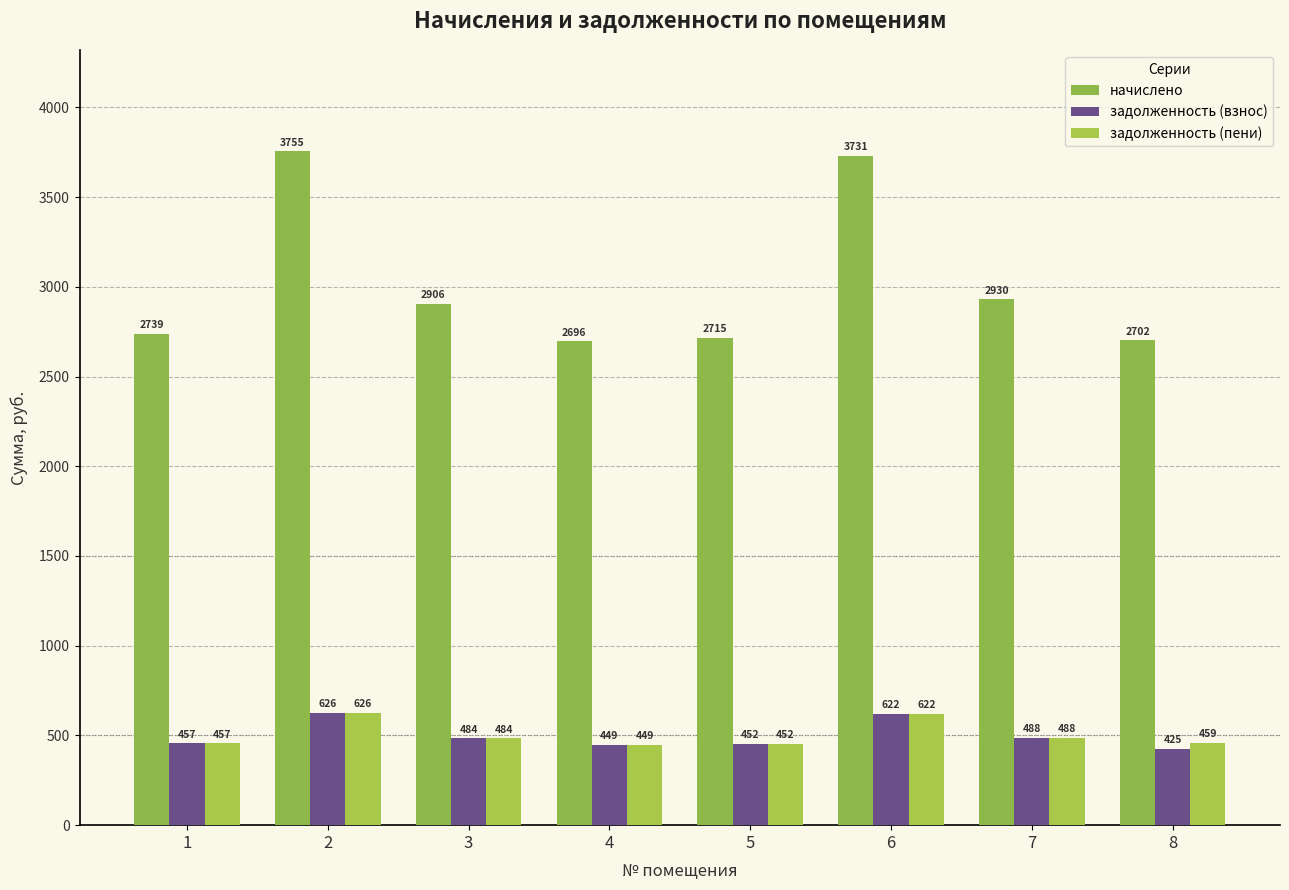

What is the difference between the maximum and second lowest values in the начислено series?

1052.7